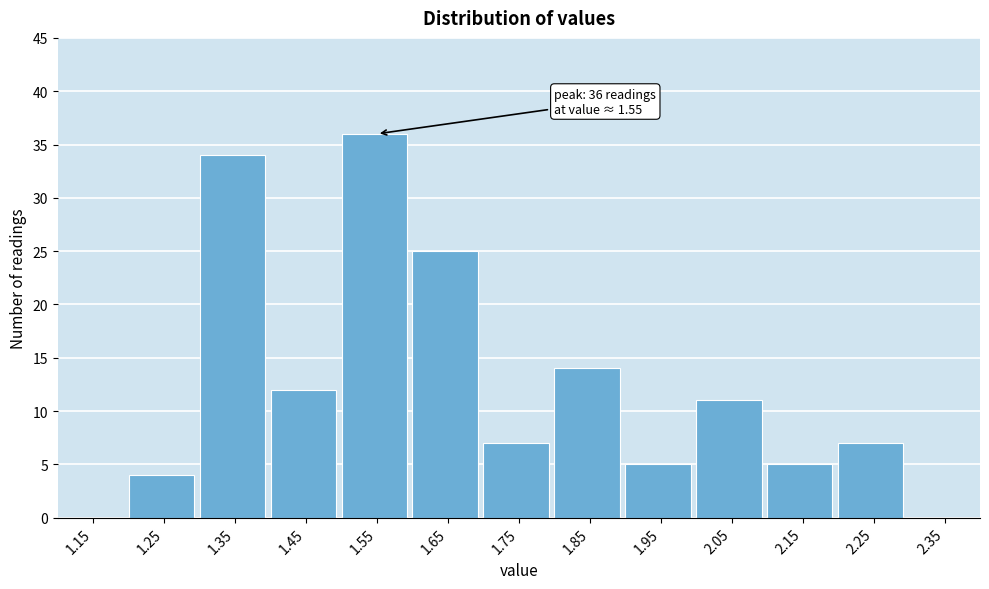

Which range on the x-axis has the tallest bar?

1.5 to 1.6